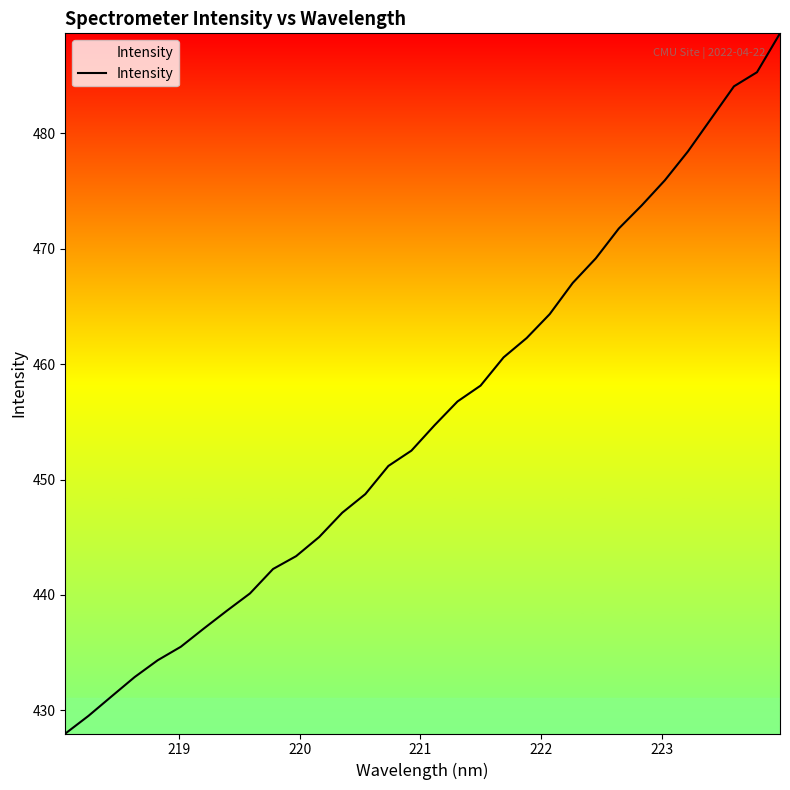

What is the maximum value shown in the chart?

488.7